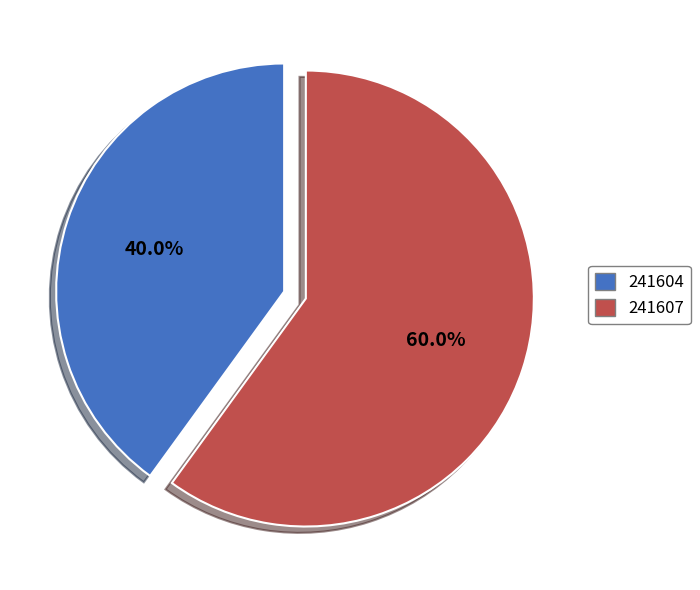

Which category has the biggest portion of the pie?

241607